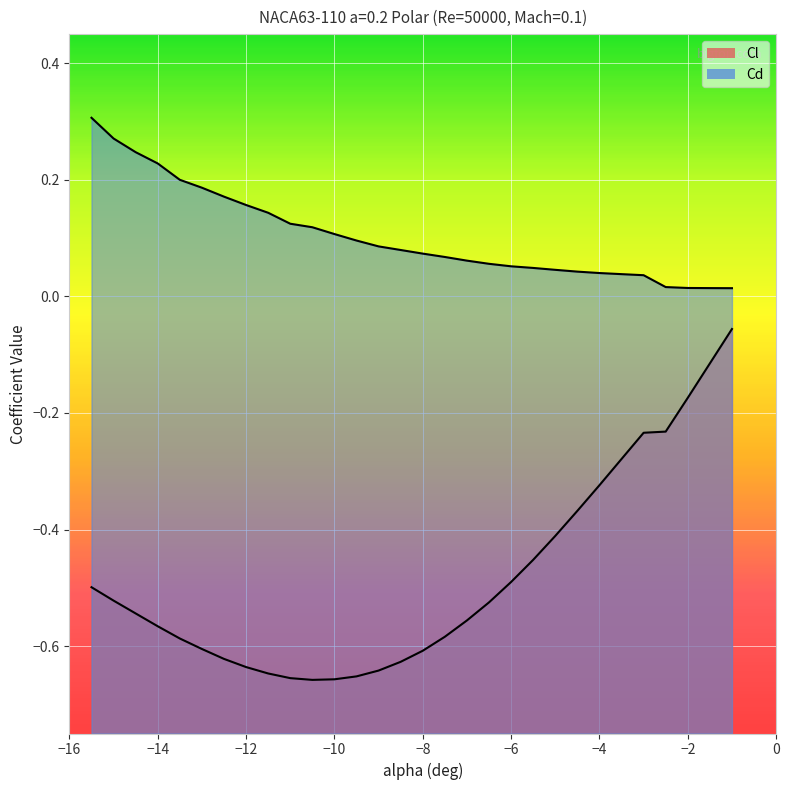

Is the value of Cd at -14.5 greater than the value of Cl at -11?

Yes